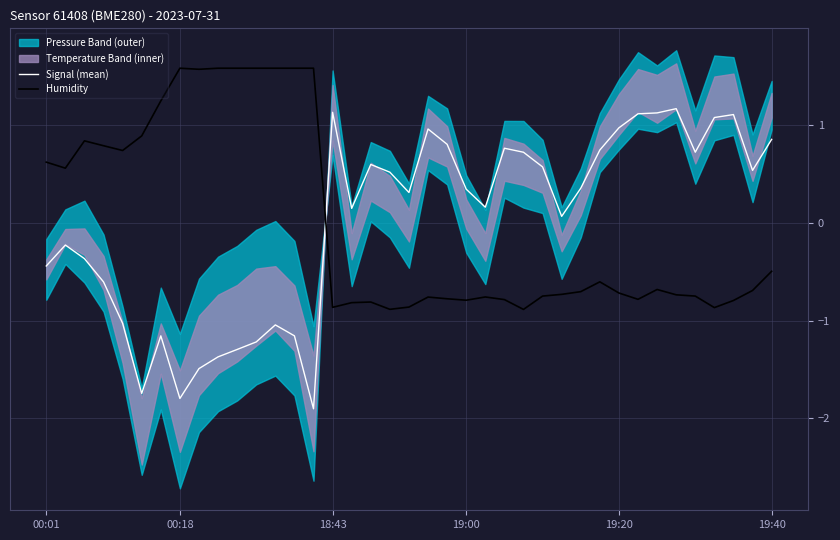

What is the minimum value for Signal (mean)?

-1.9